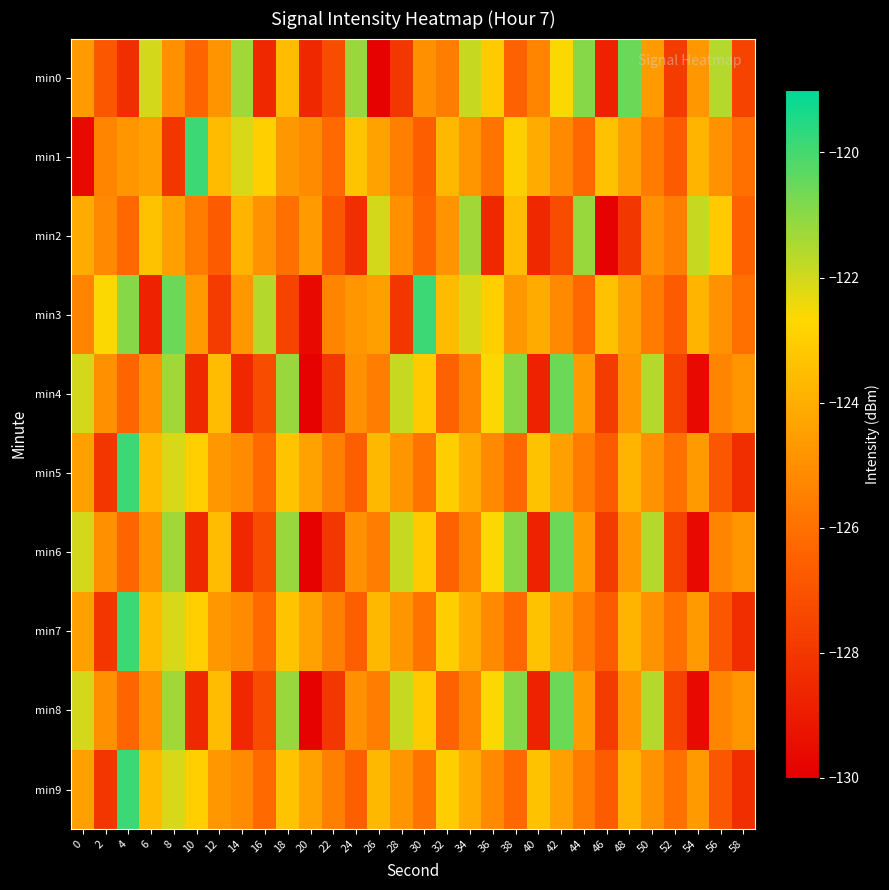

Which series has the largest range (max minus min)?

min1